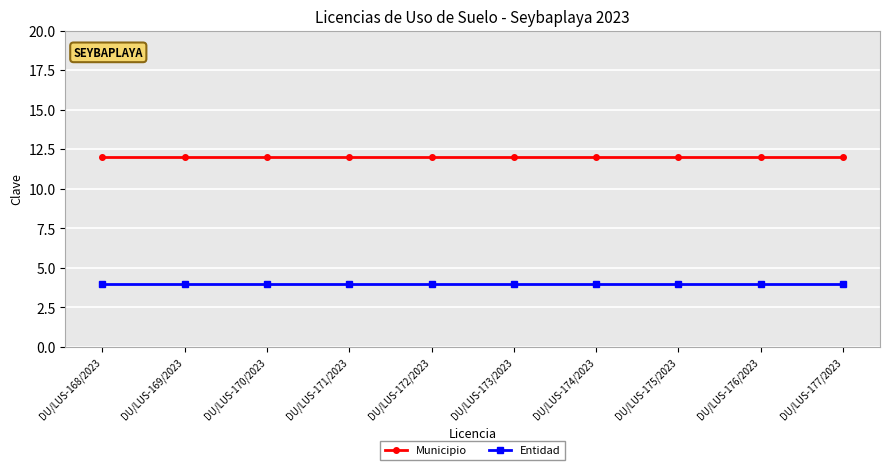

List the series in order of their overall mean, highest first.

Municipio, Entidad